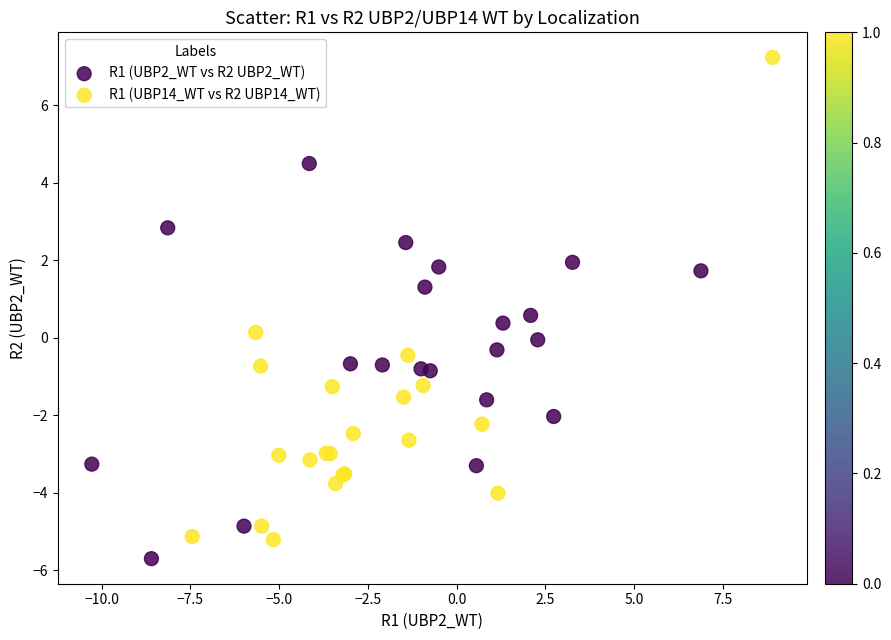

Which series has the widest spread of Y values?

R1 (UBP14_WT vs R2 UBP14_WT)